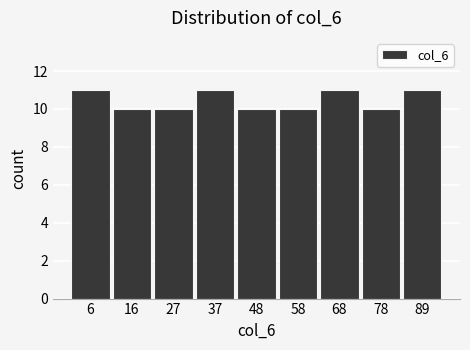

Reading left to right, transcribe this chart: for each bar, give the range it covers on the x-axis and its height. Neither the bar edges nor the heights are printed on the chart, so give them approximately, as read against the axes.

2 to 12: 11
12 to 22: 10
22 to 32: 10
32 to 42: 11
42 to 52: 10
52 to 64: 10
64 to 74: 11
74 to 84: 10
84 to 94: 11